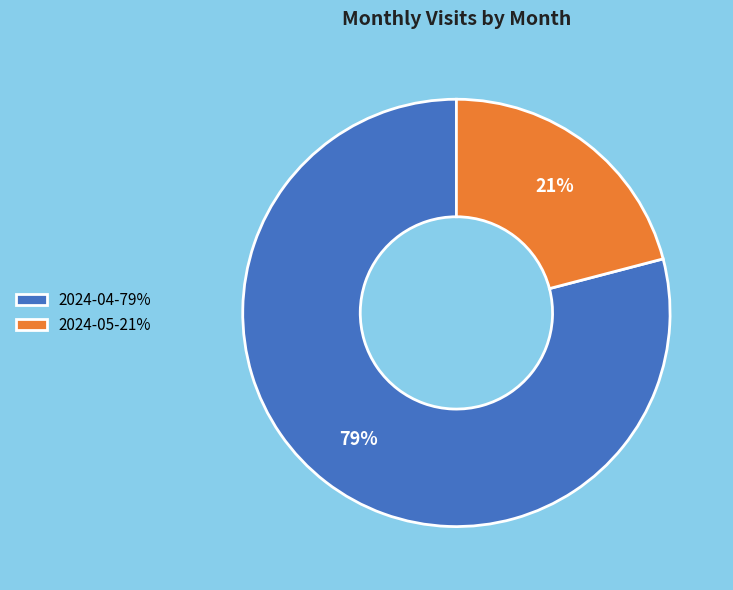

Which has a higher value, 2024-05 or 2024-04?

2024-04